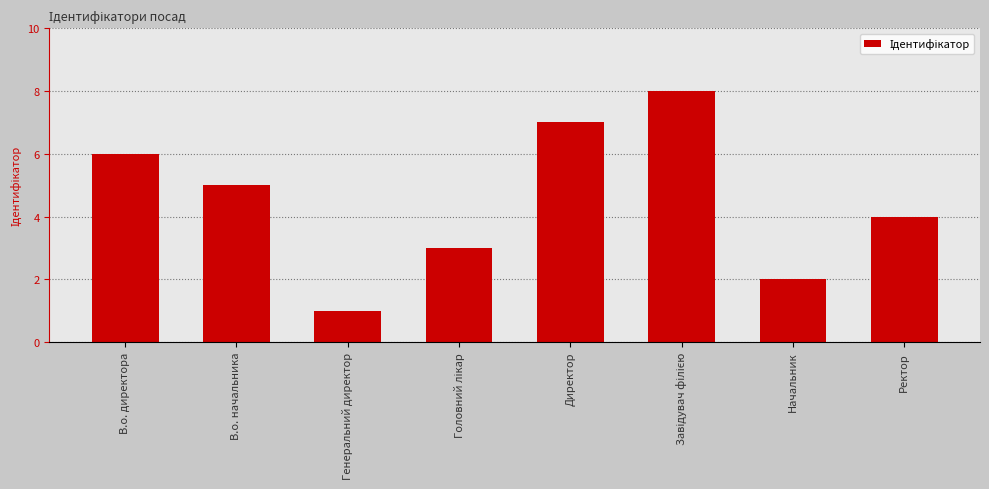

The chart shows a value of 7 at Директор. True or false?

True